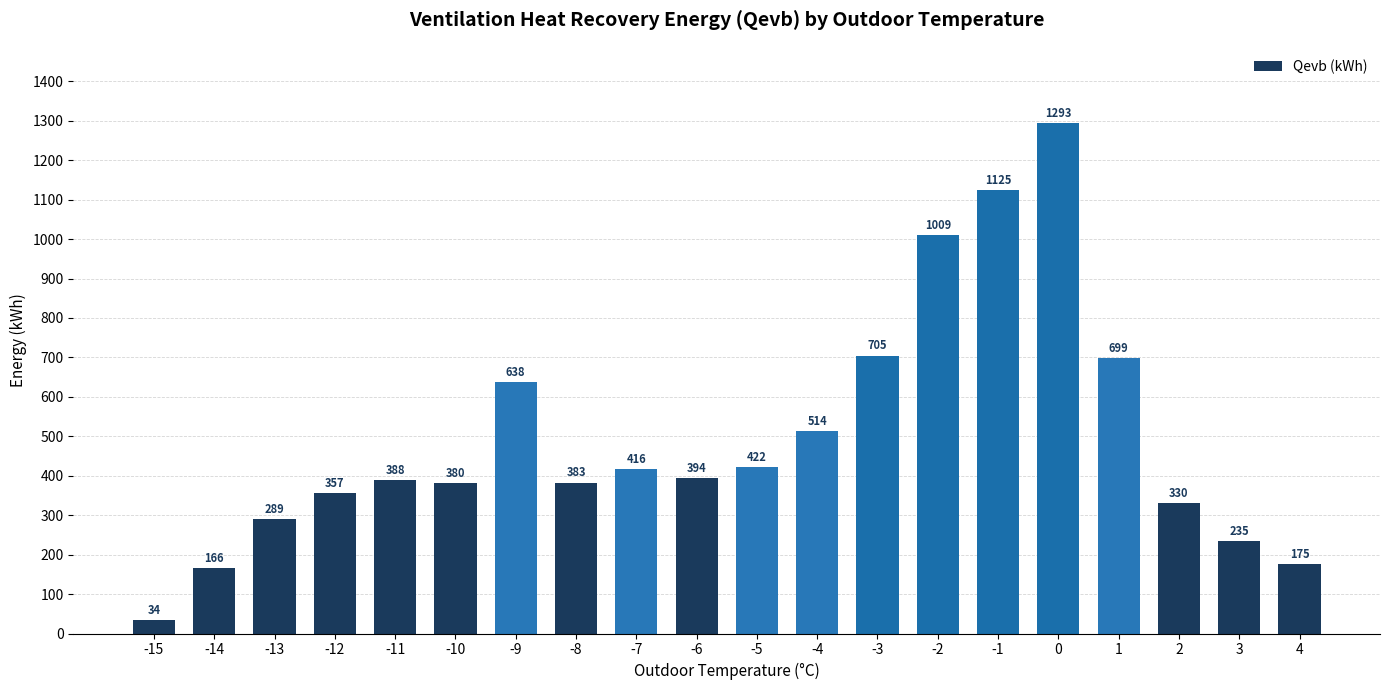

What is the difference between the second highest and minimum values?

1090.5